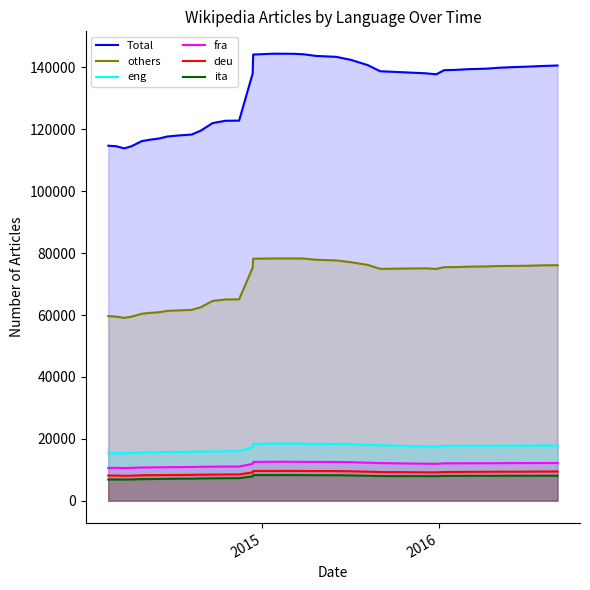

What is the maximum value shown in the chart?

144450